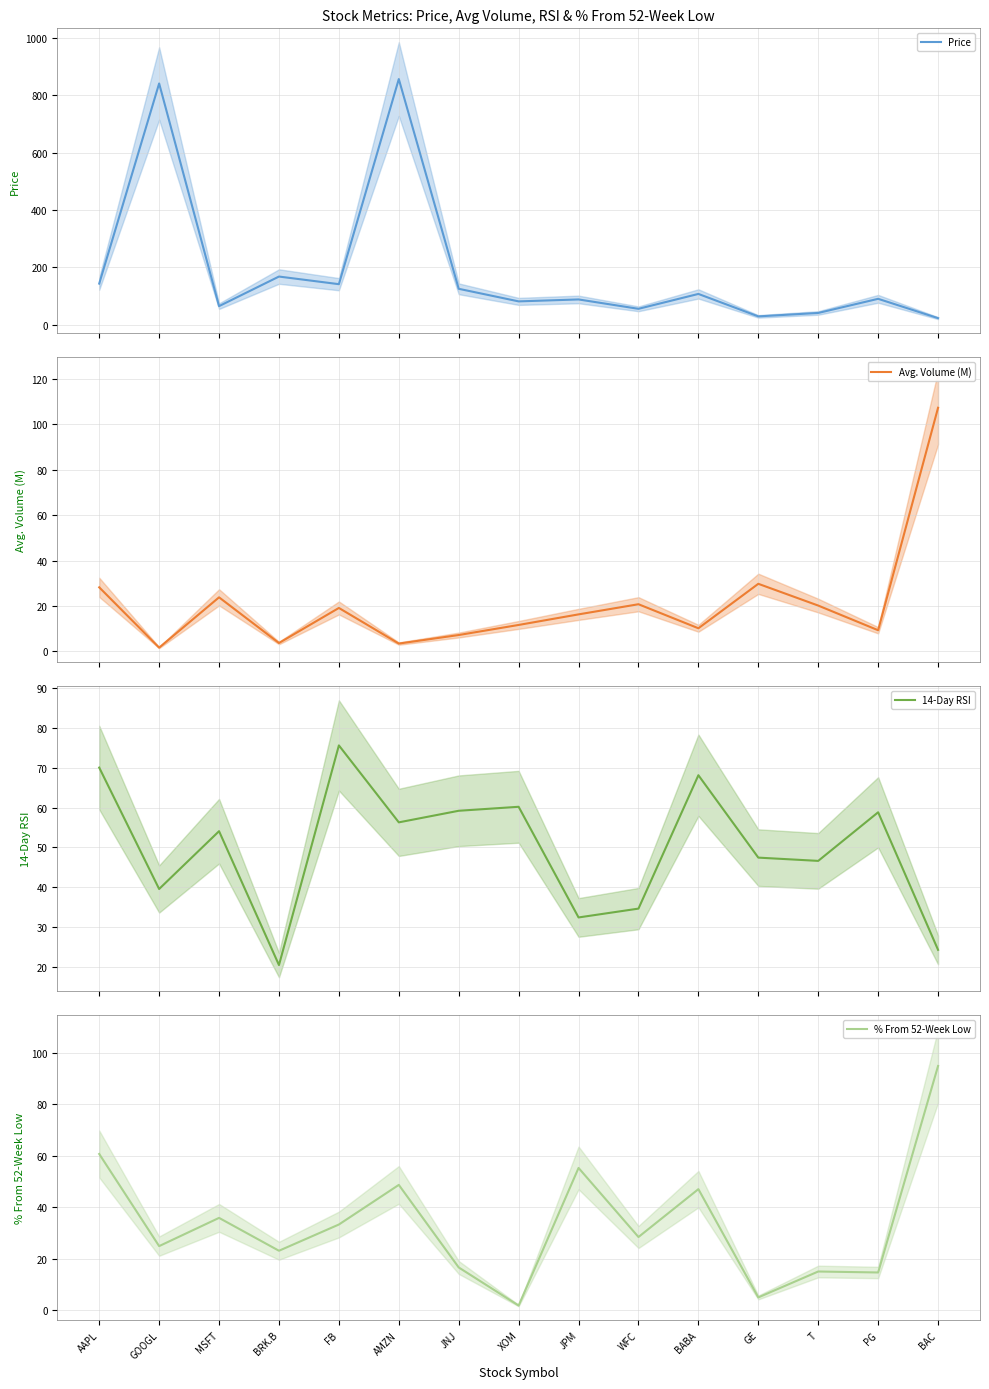

At which category does 14-Day RSI reach its first local valley?

GOOGL